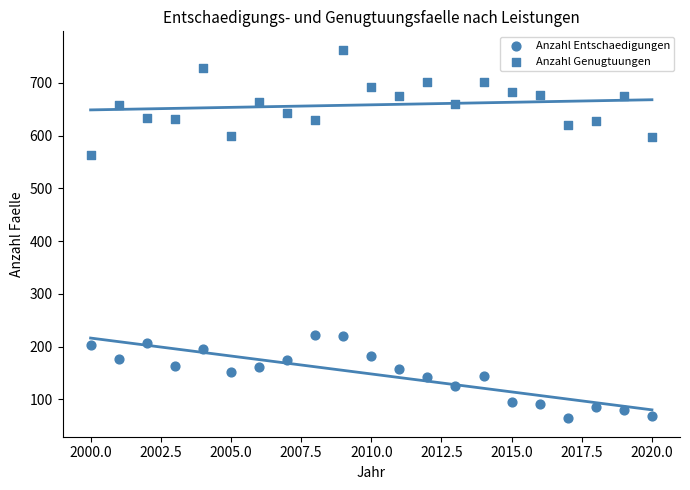

Count the number of points in this scatter plot.

42